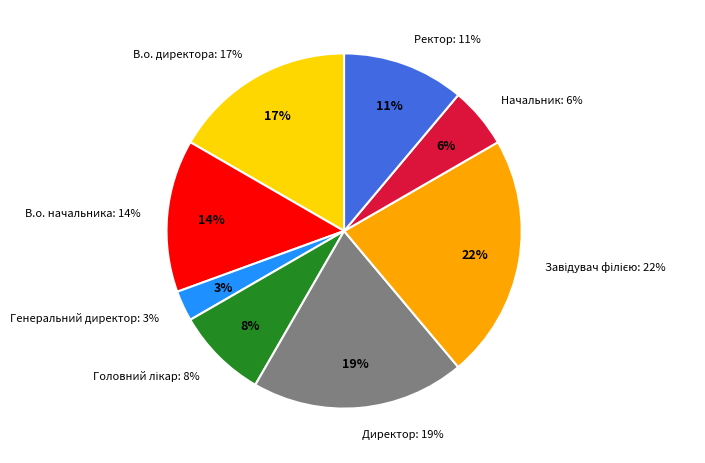

To the nearest percent, what portion does Директор represent?

19%